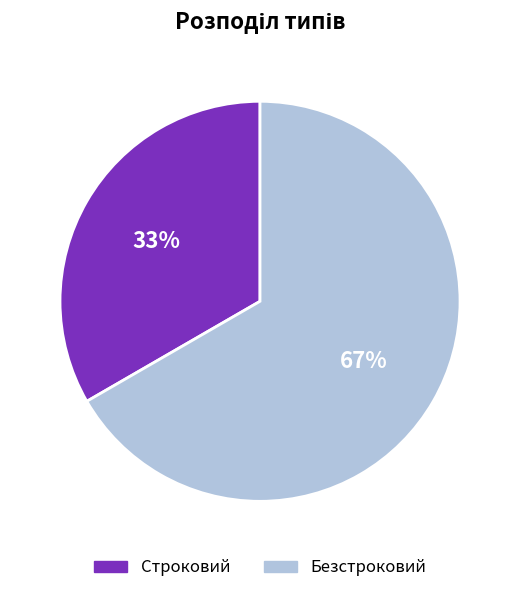

To the nearest percent, what is the combined percentage of Безстроковий and Строковий?

100%